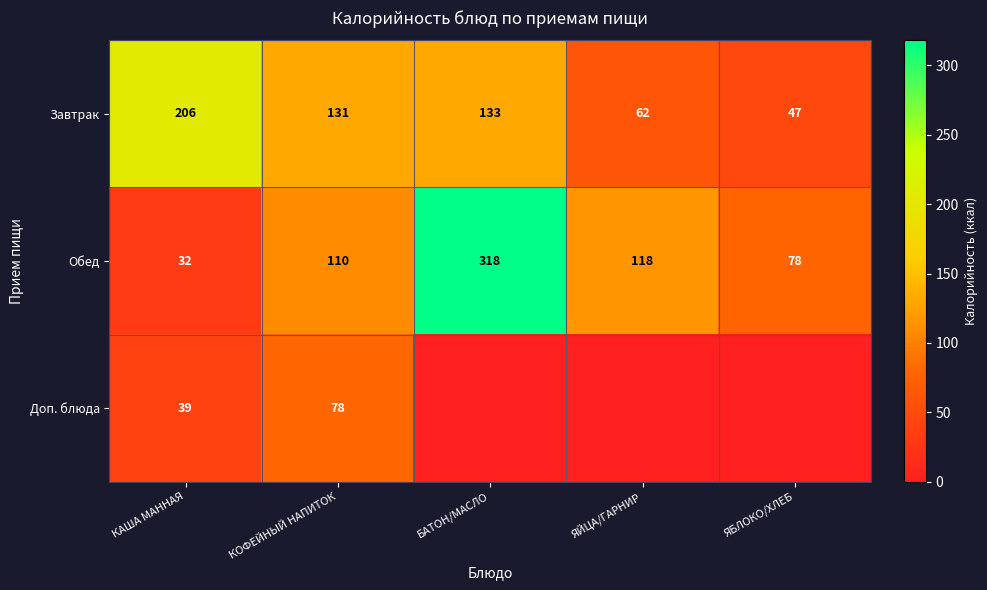

At which label does Завтрак reach its minimum?

ЯБЛОКО/ХЛЕБ